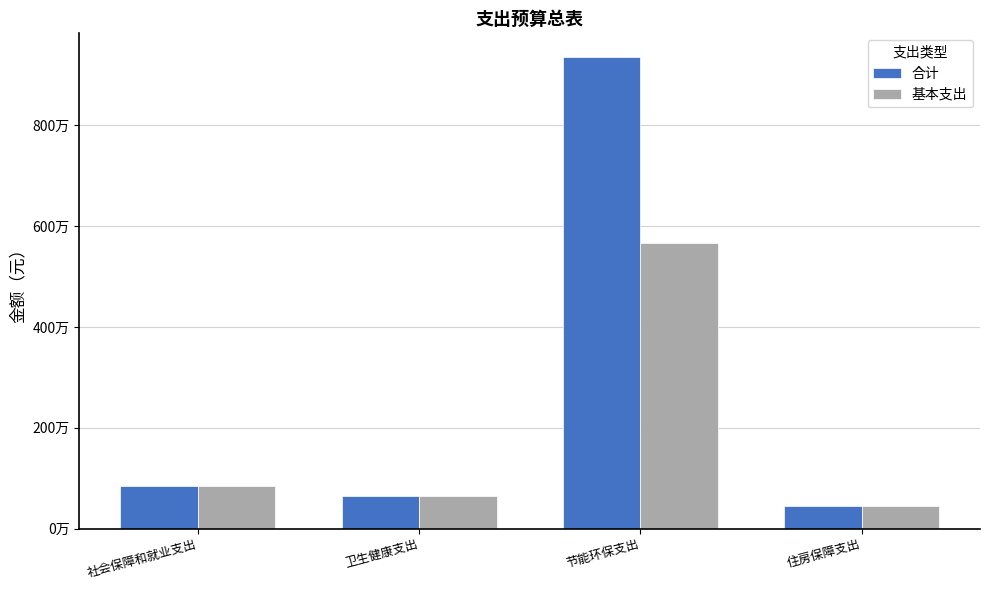

The value of 合计 at 住房保障支出 is 284877.5. True or false?

False